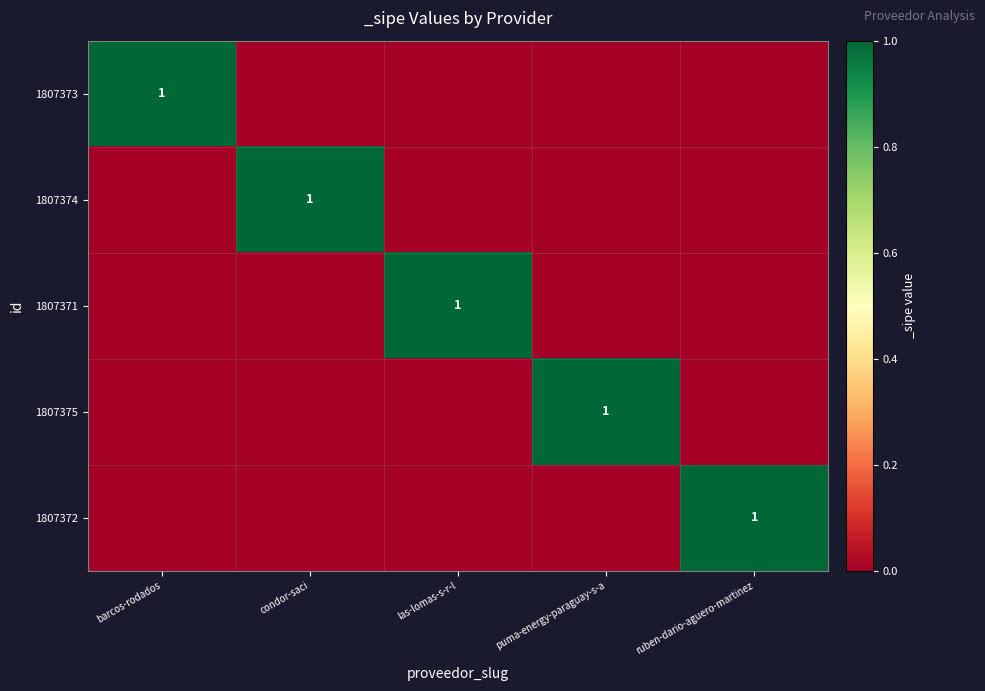

Is it true that 1807372 equals 1 at ruben-dario-aguero-martinez?

True